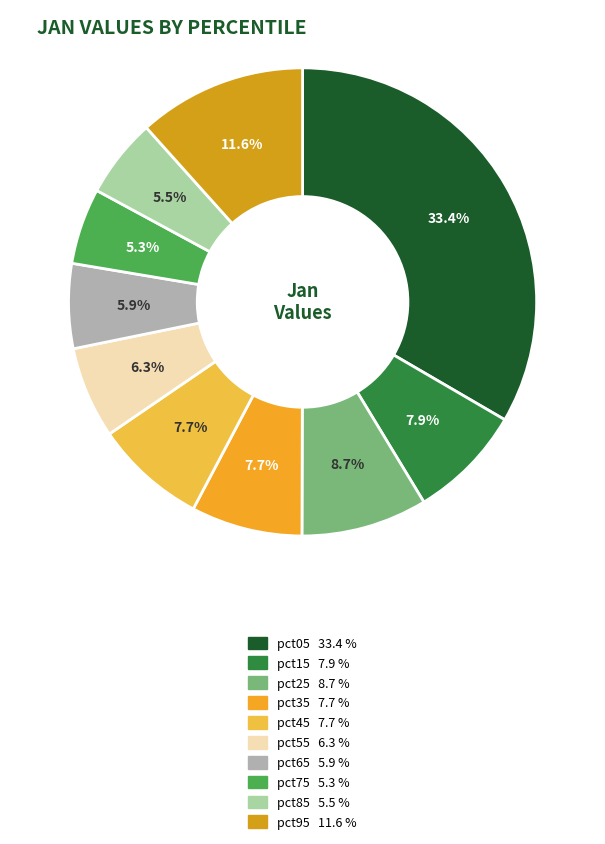

True or false: pct55 accounts for 6% of the total.

True